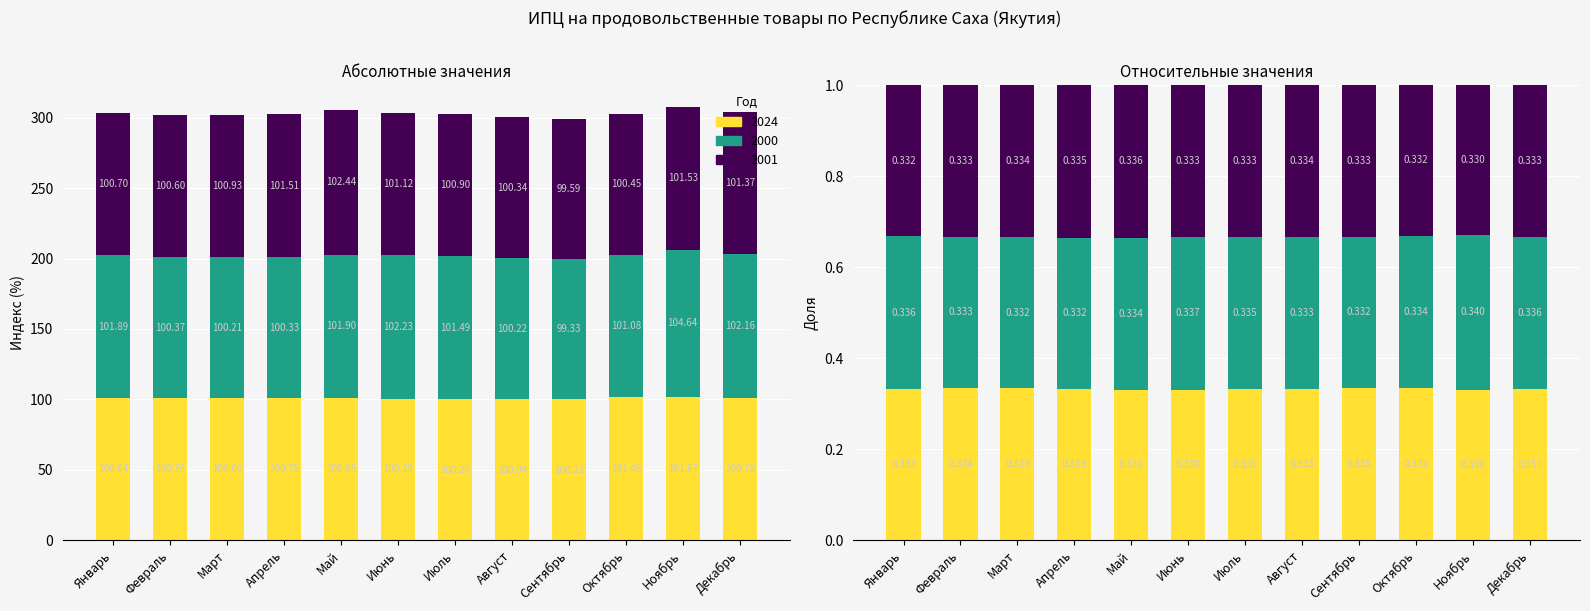

What position from the left is Май?

5